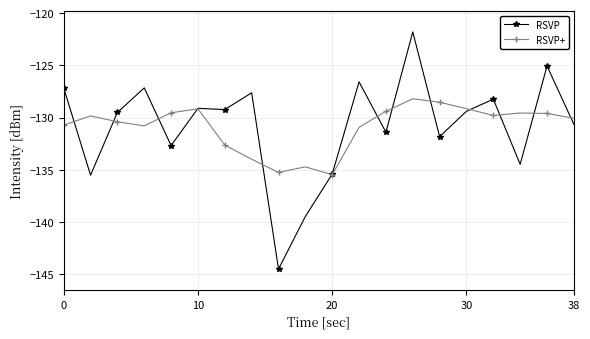

What are all the series names shown in the legend?

RSVP, RSVP+